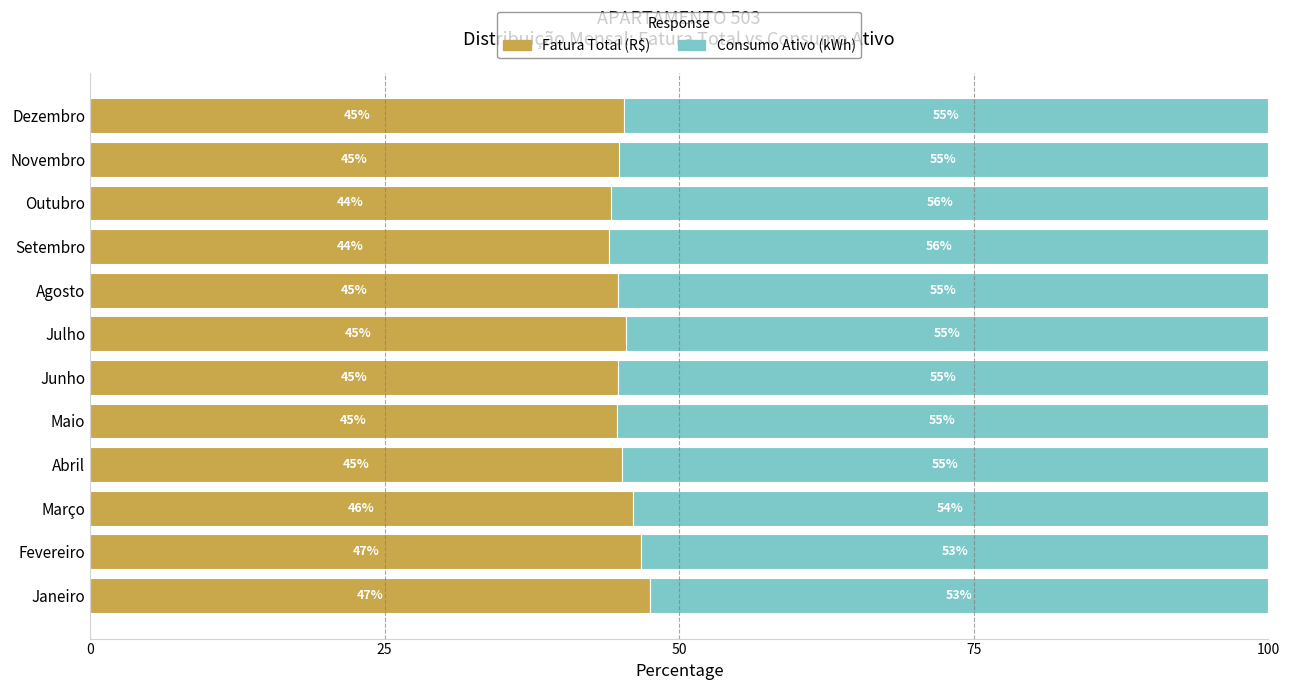

What is the highest value of the Fatura Total (R$) series?

47.5